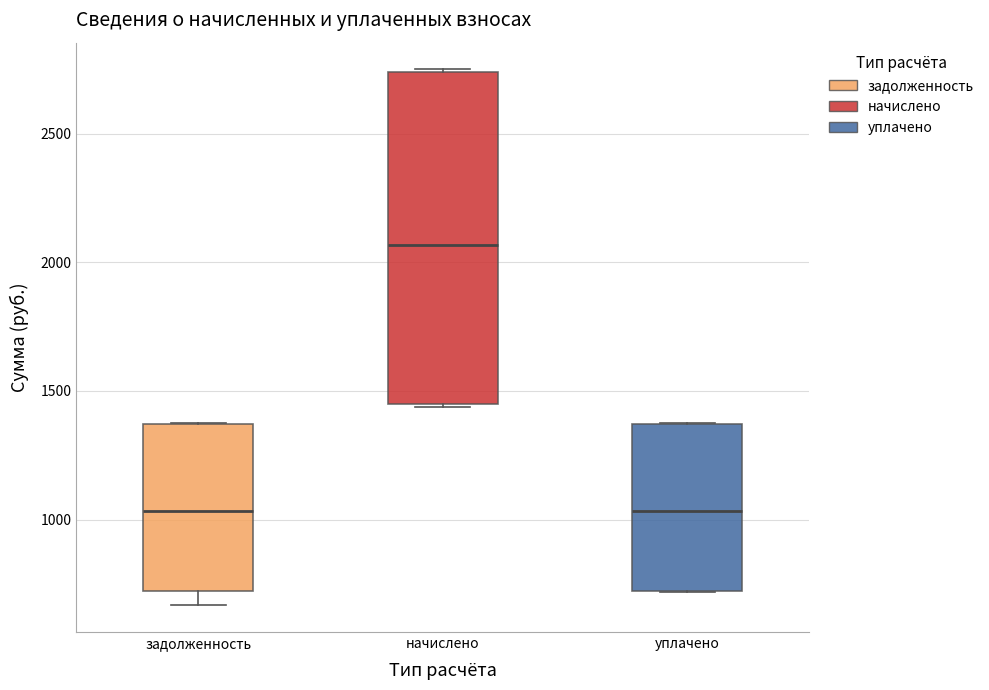

Where is the upper edge of the box for начислено on the y-axis? The values are not printed on the chart, so give them approximately, as read against the axis.

2750